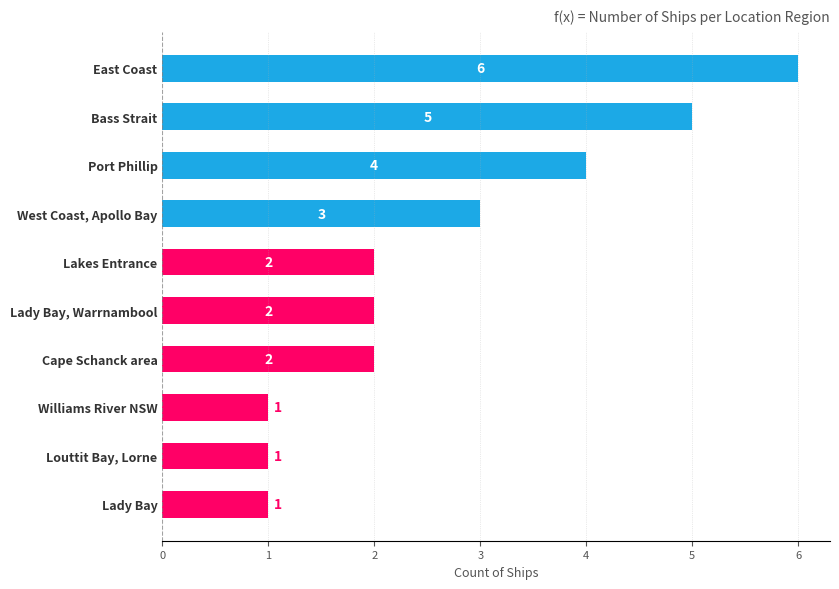

Does the chart contain any negative values?

No